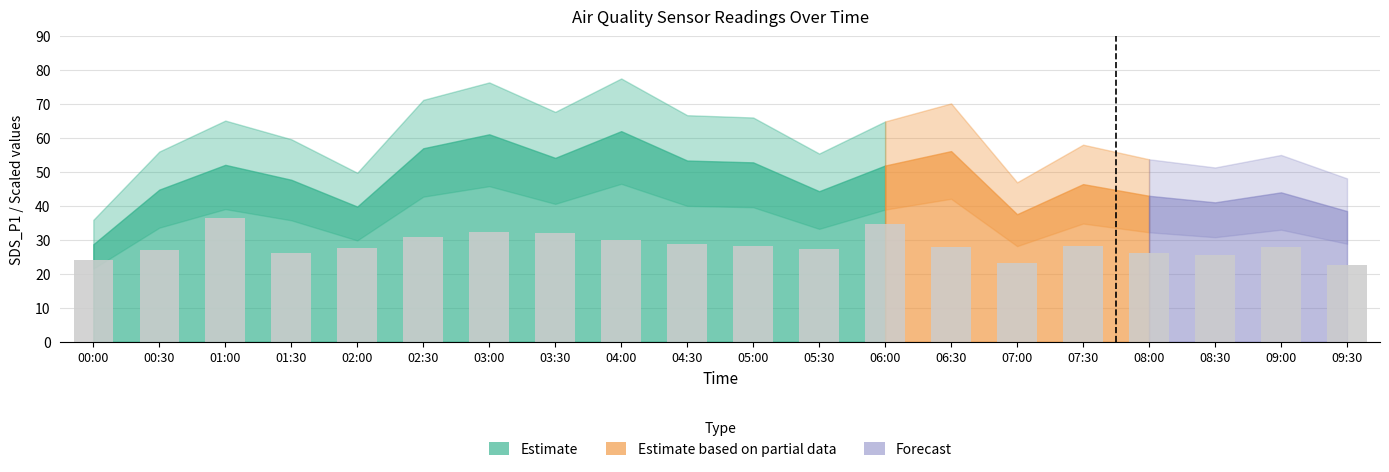

What position from the left is 03:00?

7